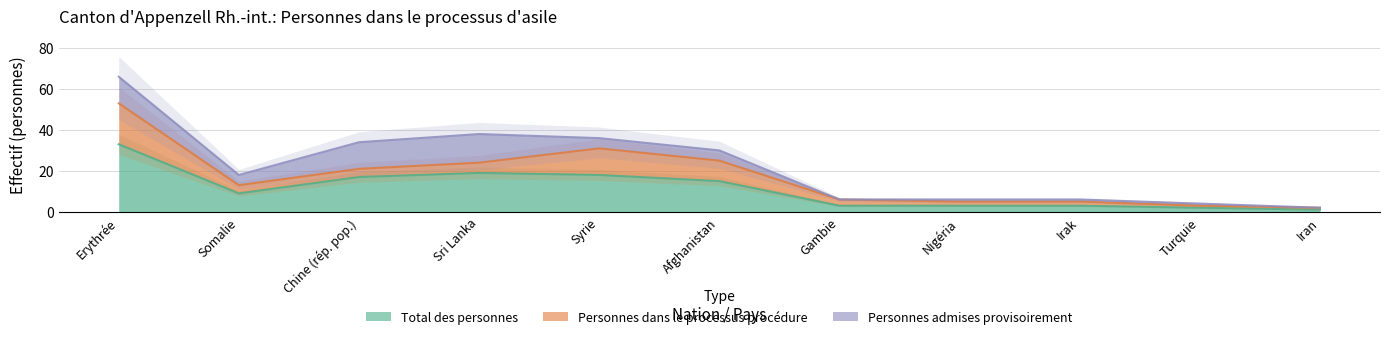

What value does the Total des personnes series have at Chine (rép. pop.)?

17